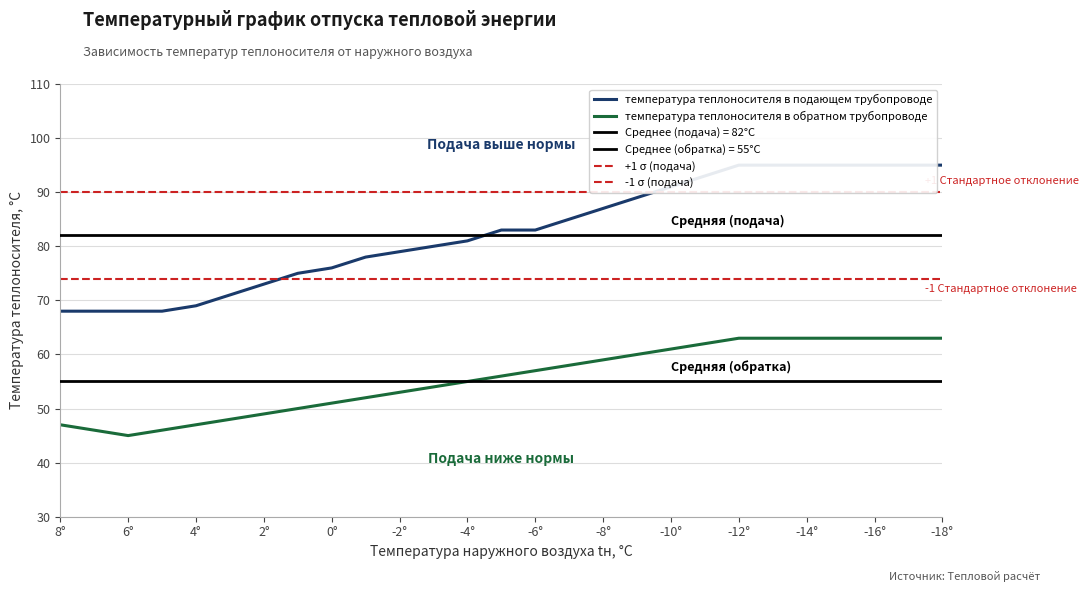

How many lines are shown in the chart?

2